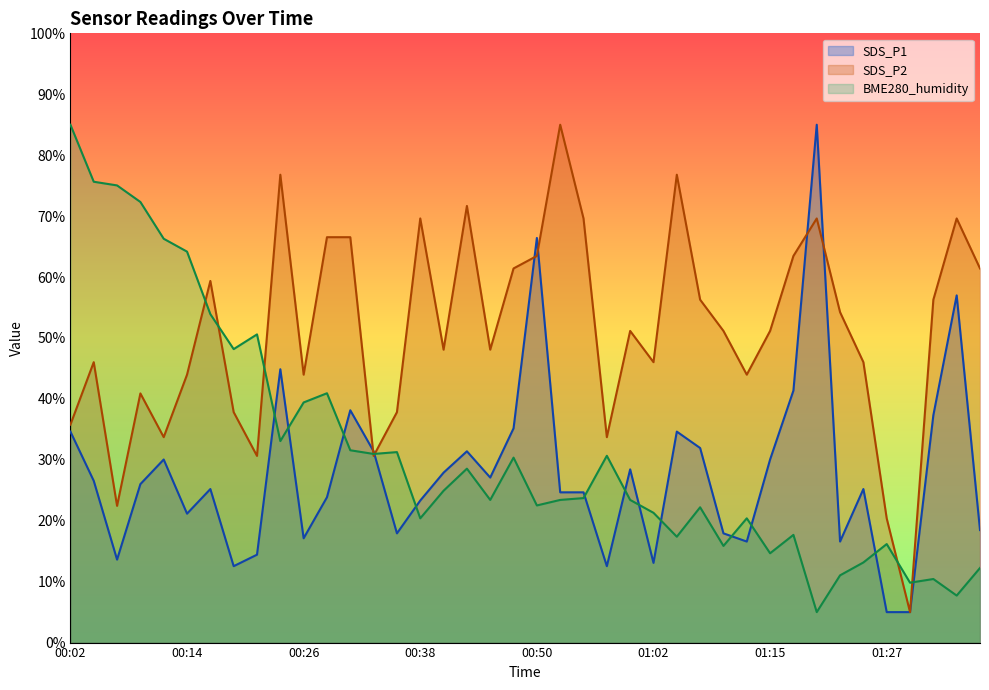

What is the spread (max minus min) of values at 01:17?

45.8